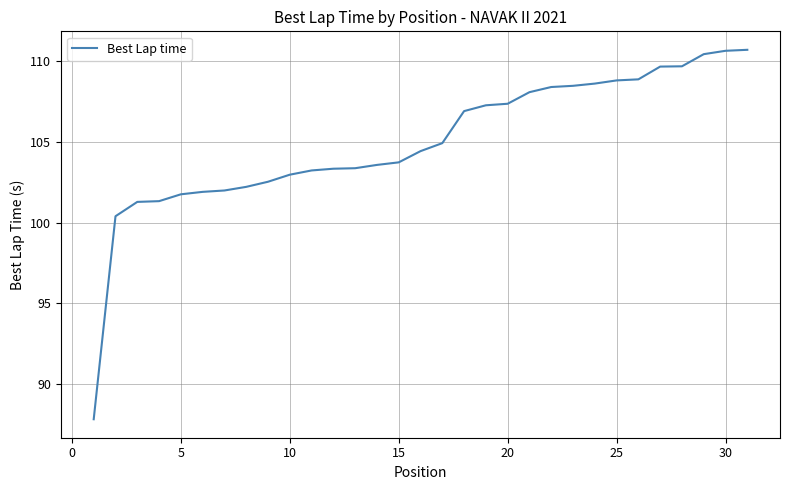

What is the minimum value shown in the chart?

87.8